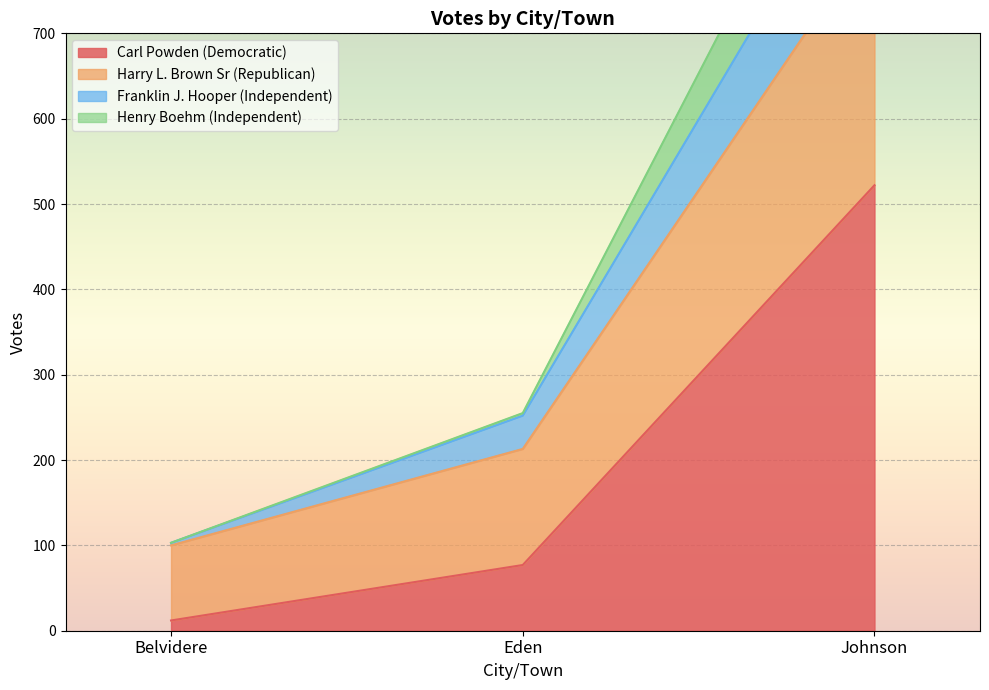

How many lines are shown in the chart?

4